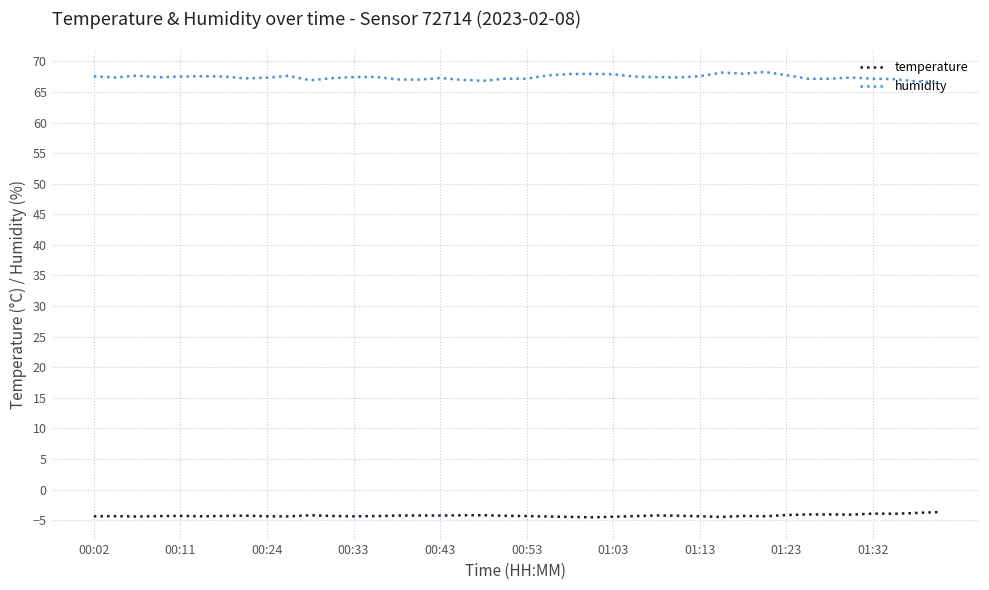

Which series has the largest total across all categories?

humidity